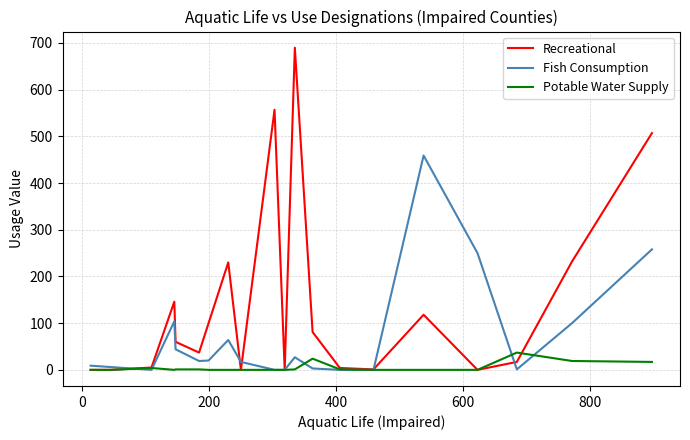

Rank the series by their maximum value, from highest to lowest.

Recreational, Fish Consumption, Potable Water Supply